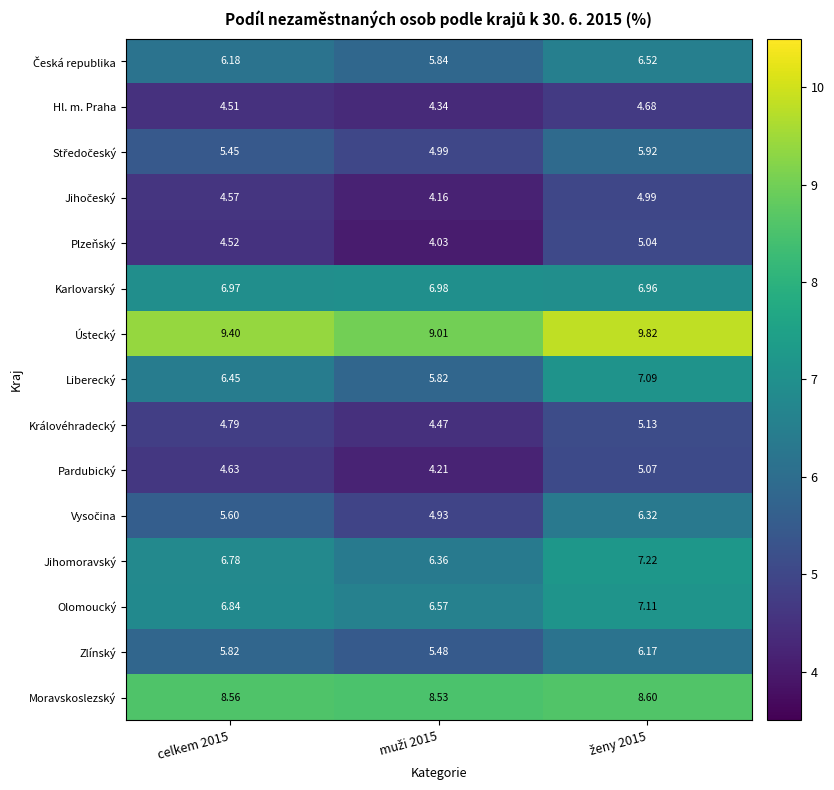

Which series has the largest total across all categories?

Ústecký